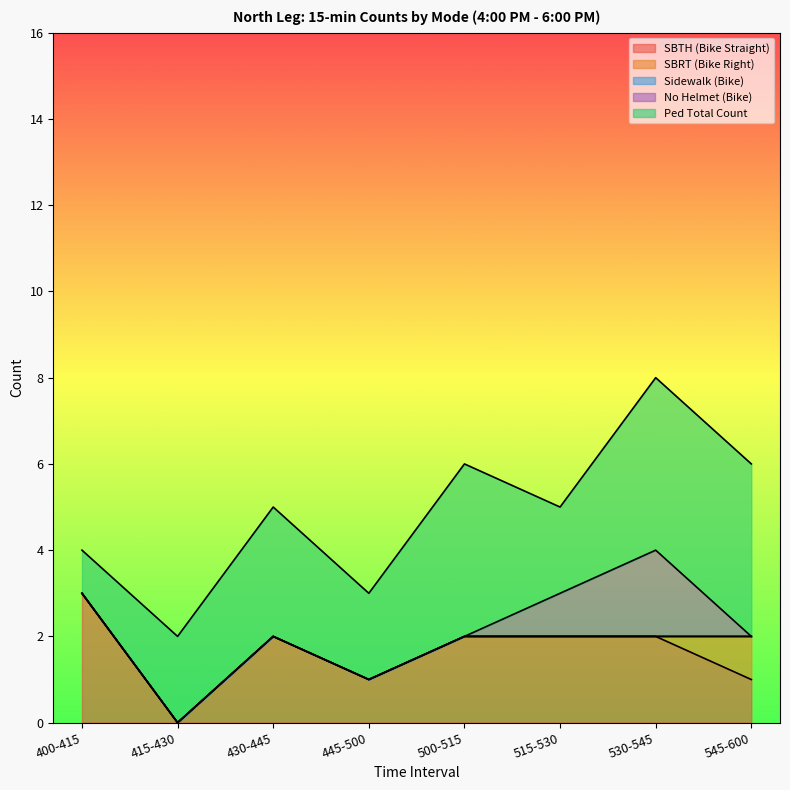

What is the value of the Ped Total Count point at the 8th from the left?

4